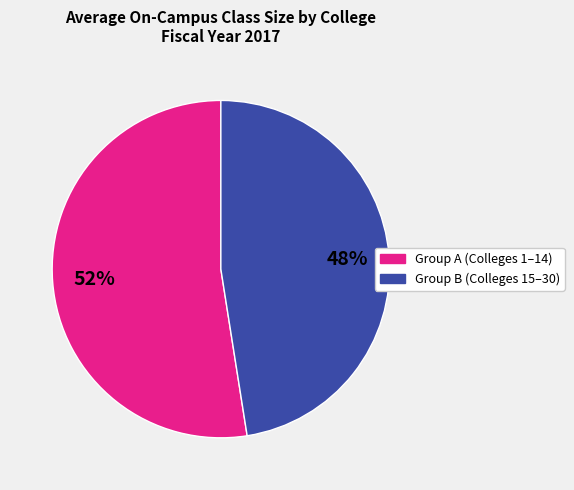

To the nearest percent, what is the average slice percentage?

50%